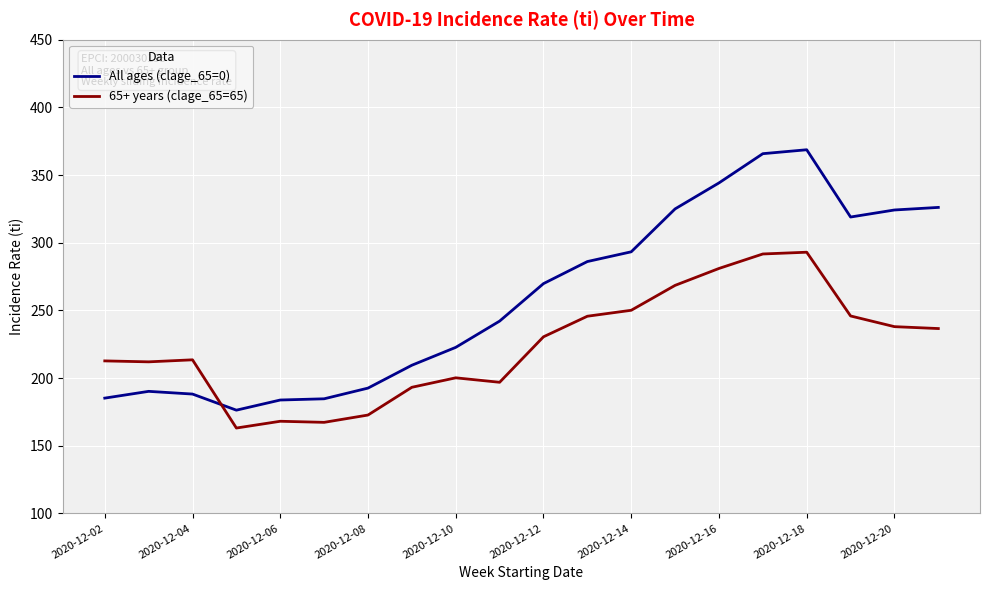

Which series has the widest spread of values?

All ages (clage_65=0)